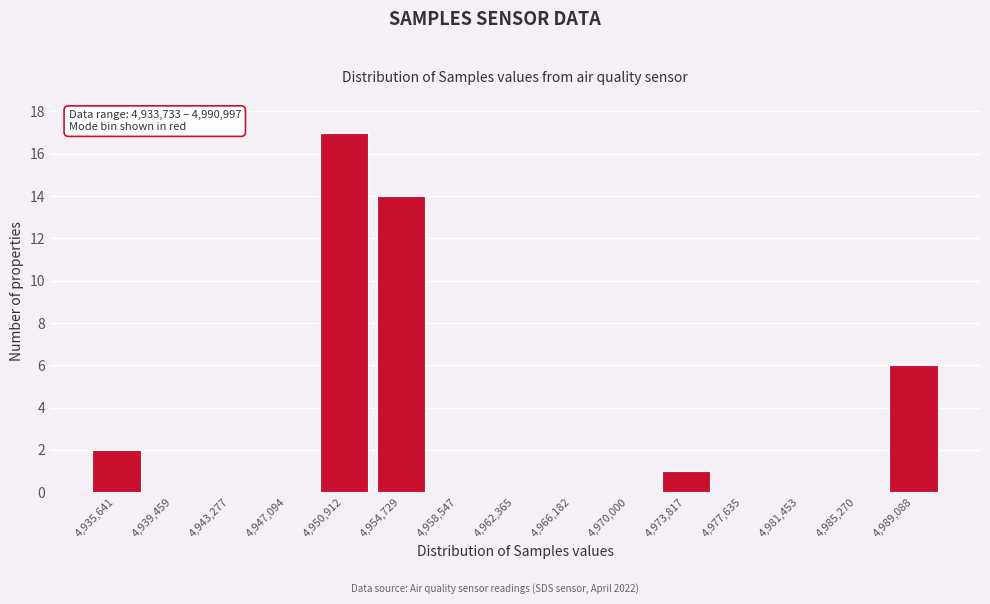

Reading right to left, list all the values displayed in this chart.

4,989,088=6	4,985,270=0	4,981,453=0	4,977,635=0	4,973,817=1	4,970,000=0	4,966,182=0	4,962,365=0	4,958,547=0	4,954,729=14	4,950,912=17	4,947,094=0	4,943,277=0	4,939,459=0	4,935,641=2